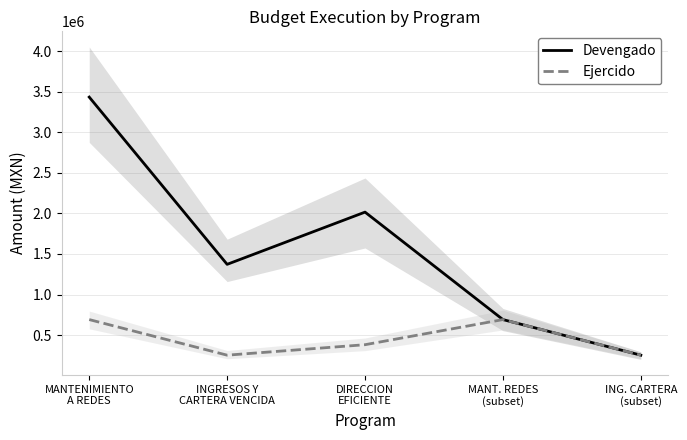

At which category does the chart reach its minimum across all series?

ING. CARTERA
(subset)